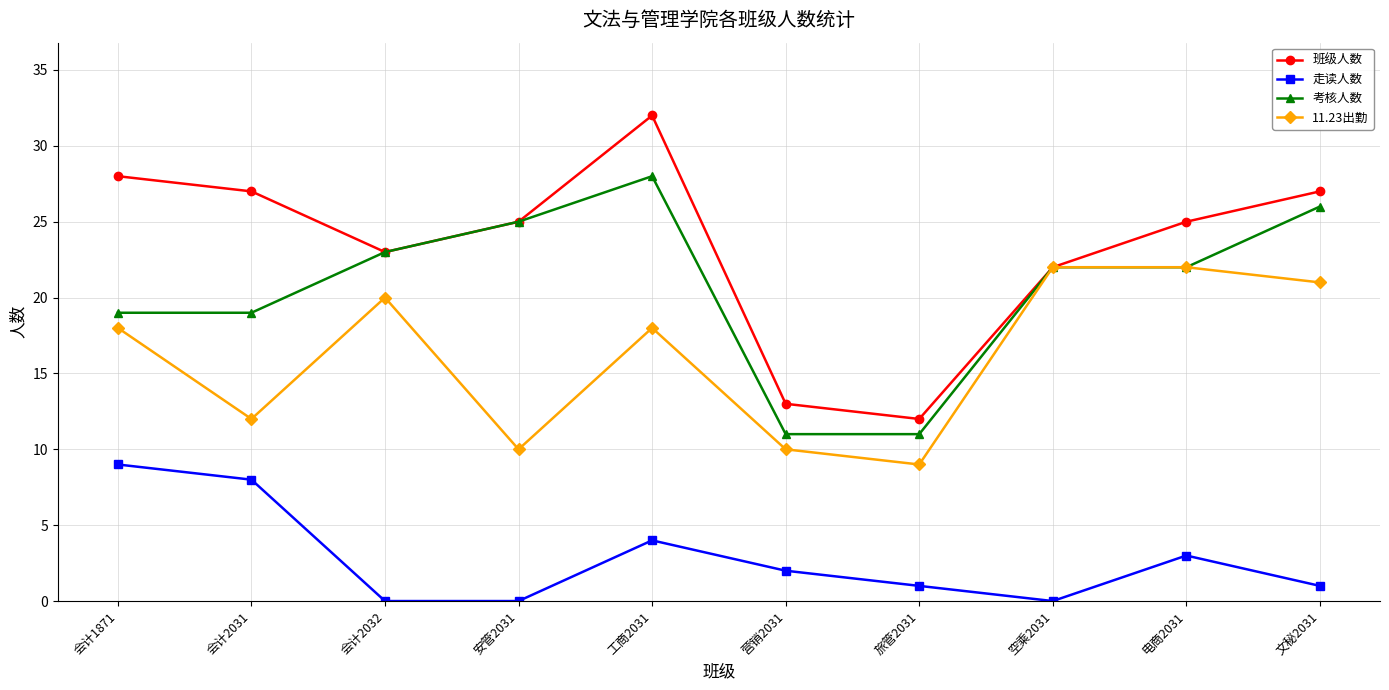

Where is the first local maximum for 11.23出勤?

会计2032